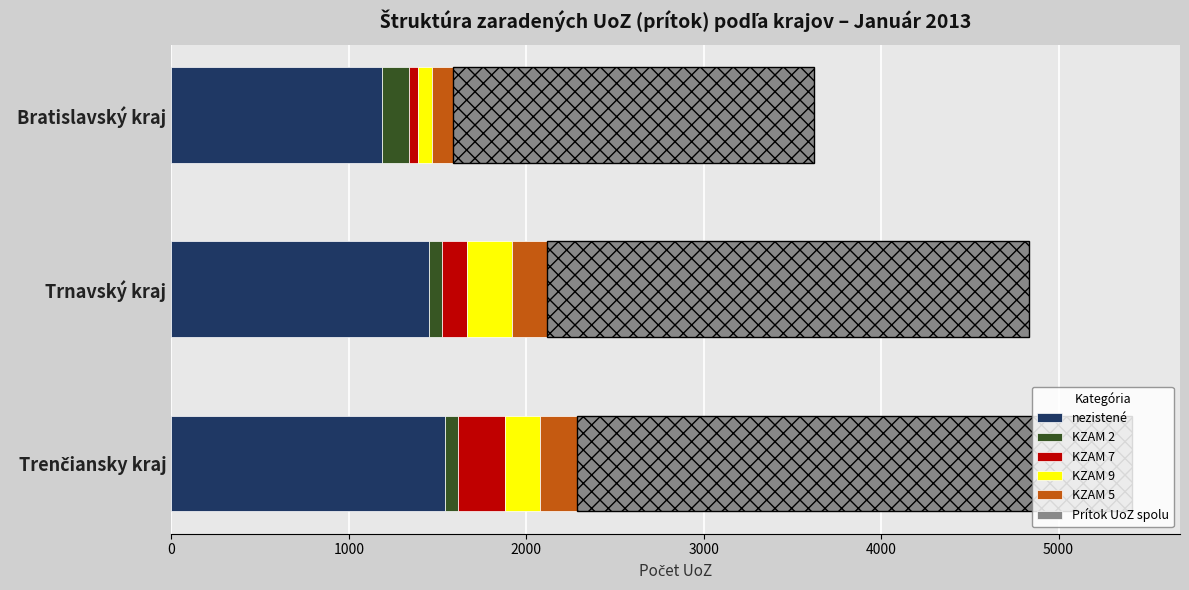

Is it true that nezistené equals 1451 at Trnavský kraj?

True